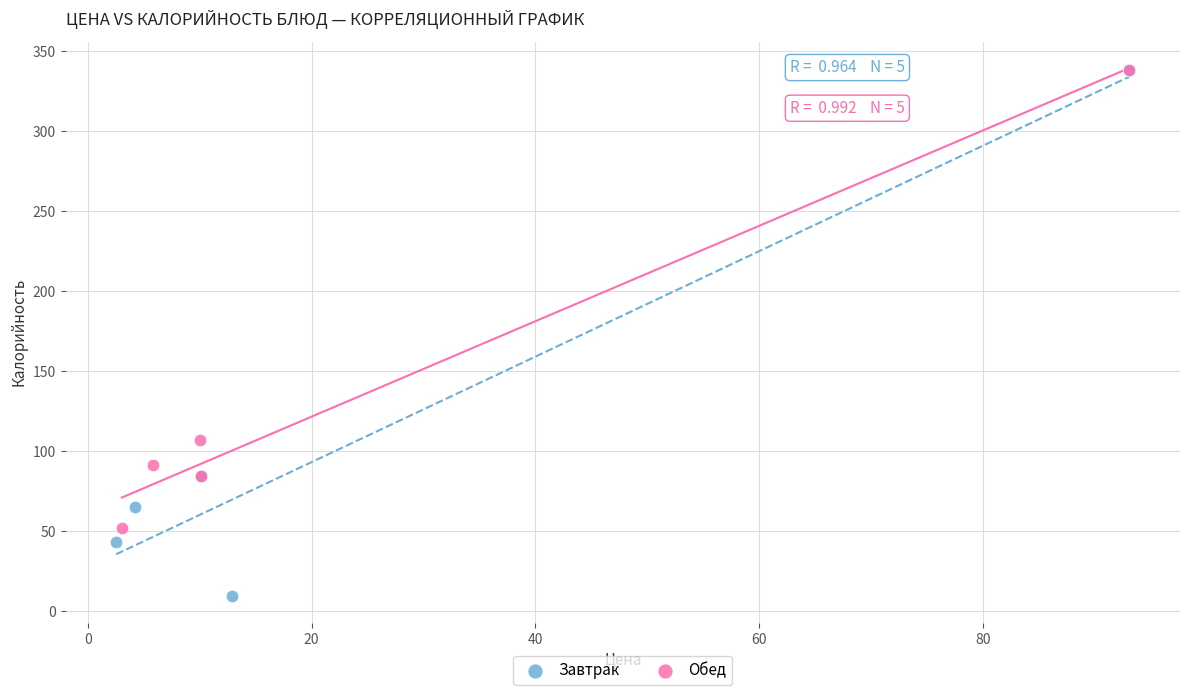

Which series has the widest spread of Y values?

Завтрак